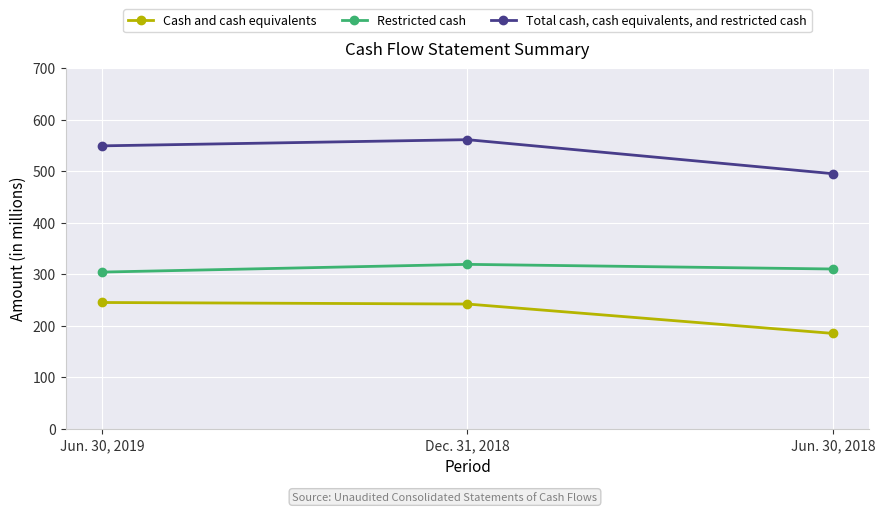

True or false: Restricted cash has a value of 155 at Jun. 30, 2018.

False